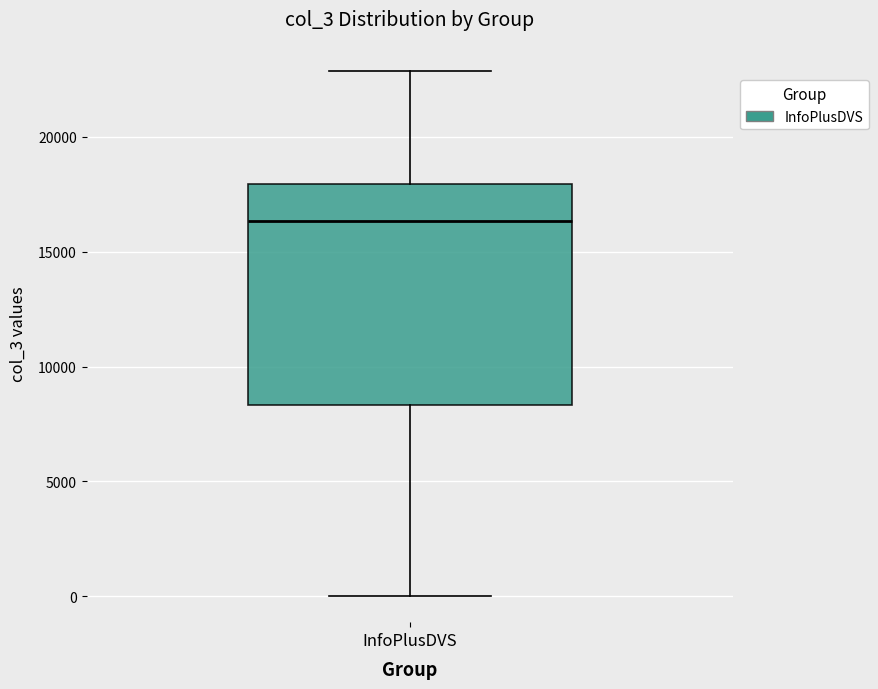

Where is the upper edge of the box for InfoPlusDVS on the y-axis? The values are not printed on the chart, so give them approximately, as read against the axis.

18000